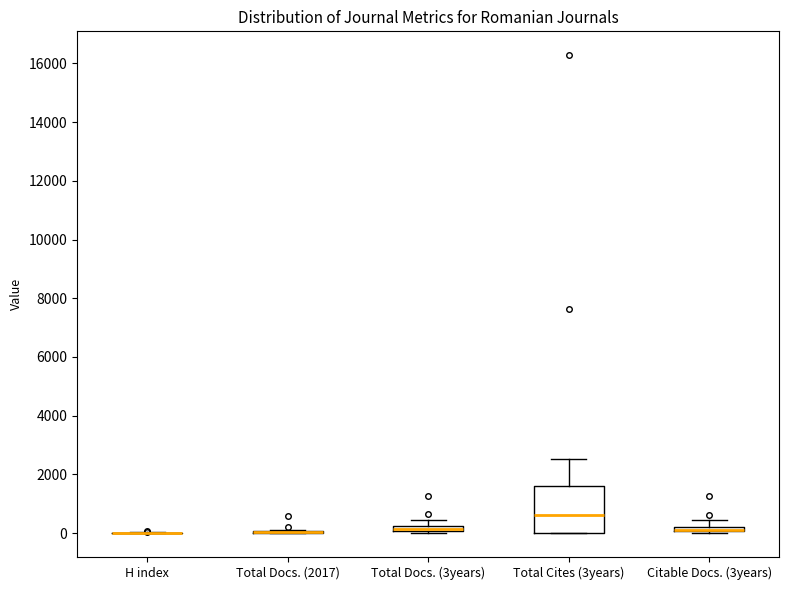

Which box is the tallest, from its lower edge to its upper edge?

Total Cites (3years)